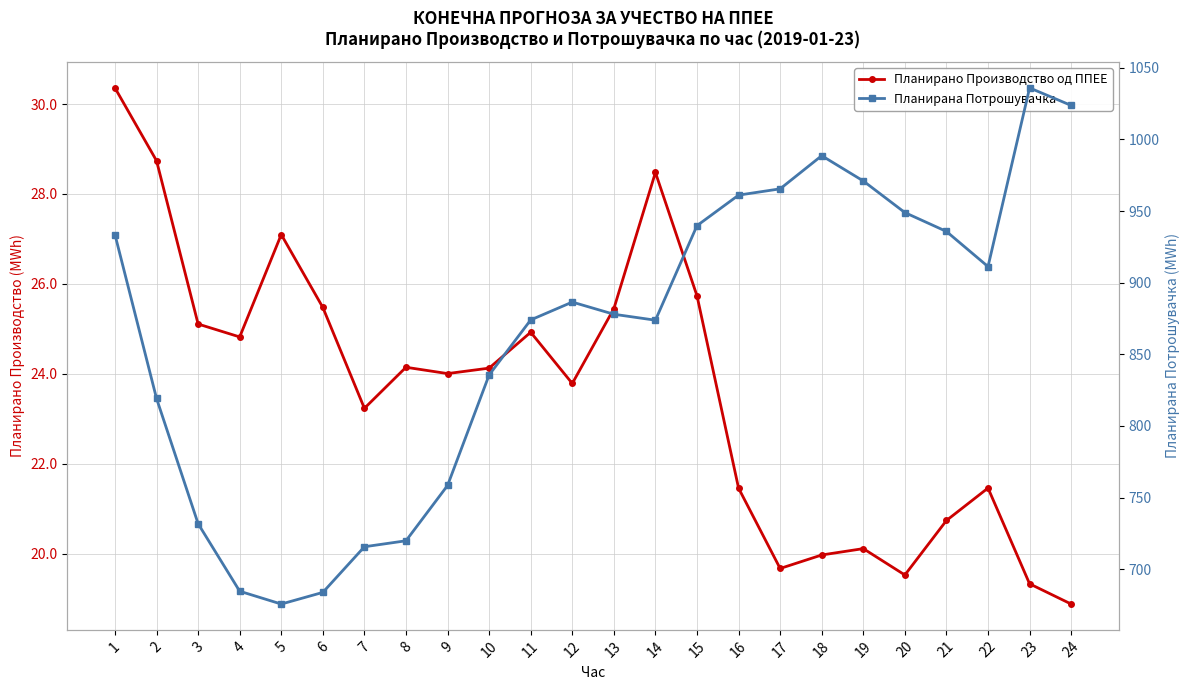

What is the difference between the maximum and minimum values in the Планирана Потрошувачка series?

360.2